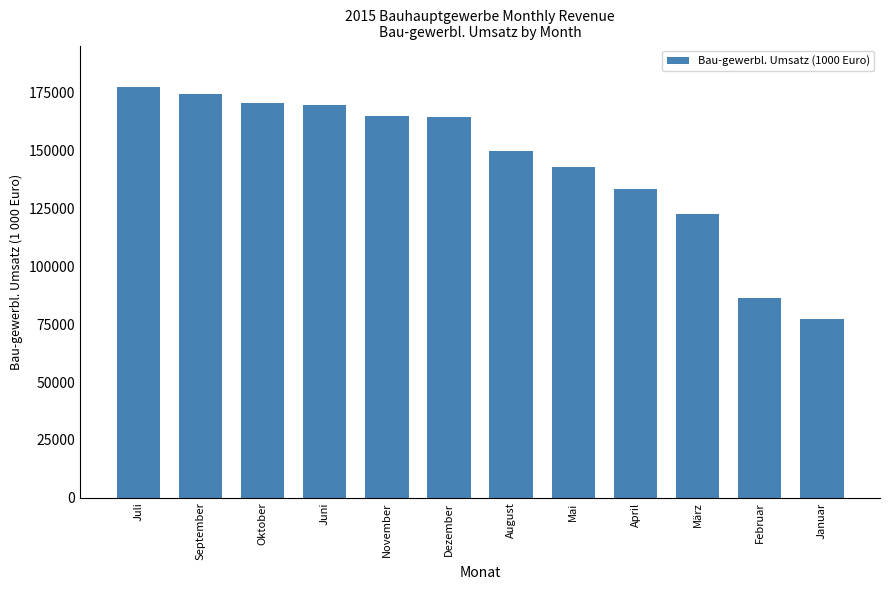

The chart shows a value of 170827.1 at Oktober. True or false?

True